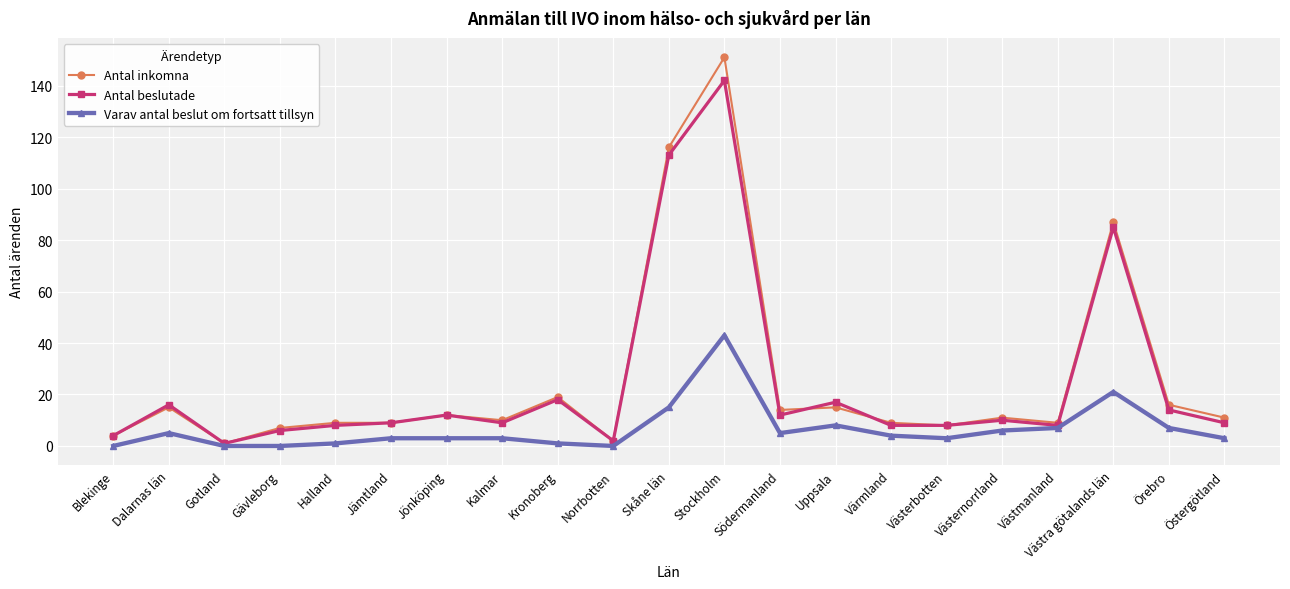

True or false: Antal beslutade has more than 0 points higher than both neighbors.

True